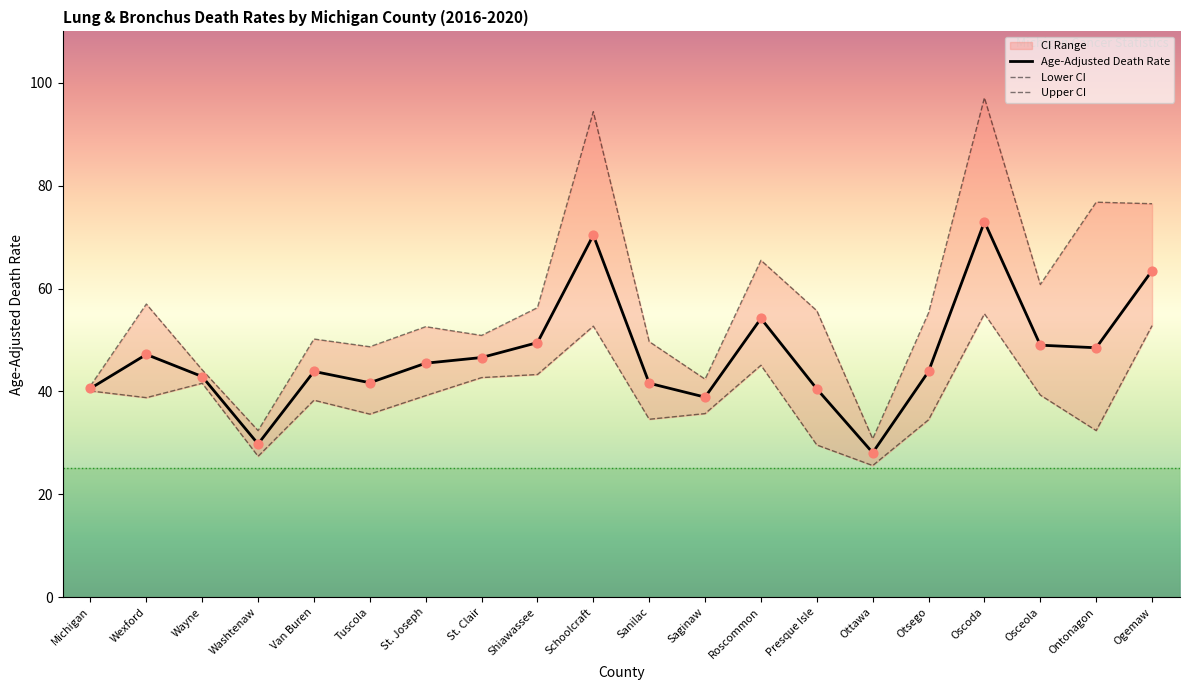

What is the total value across all series at Michigan?

121.8